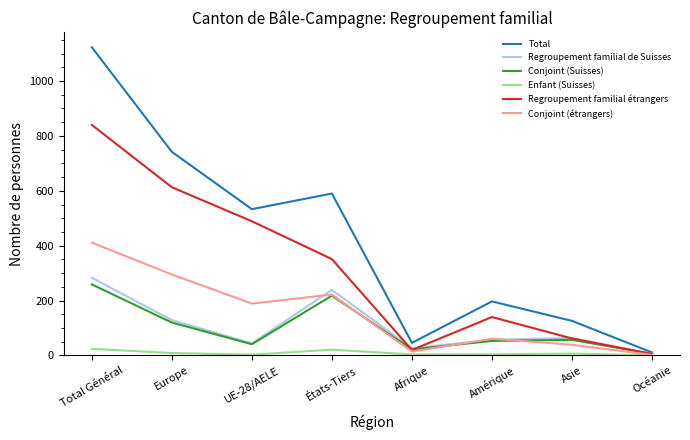

How many lines are shown in the chart?

6